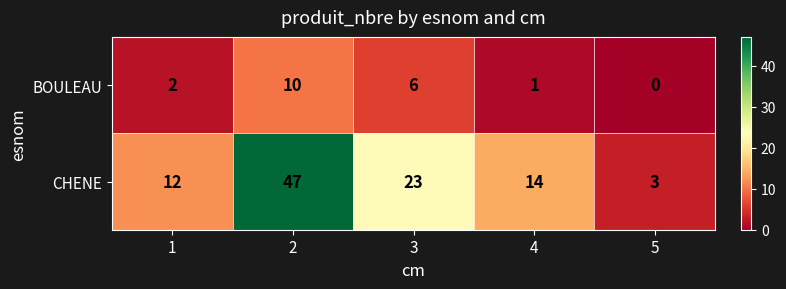

Which series has the widest spread of values?

CHENE